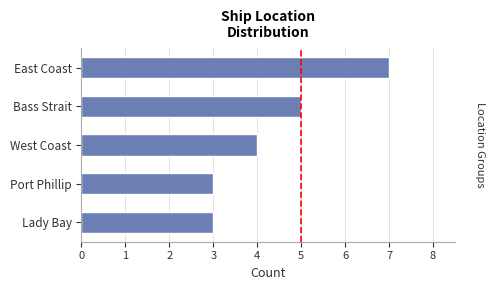

What position from the top is West Coast?

3